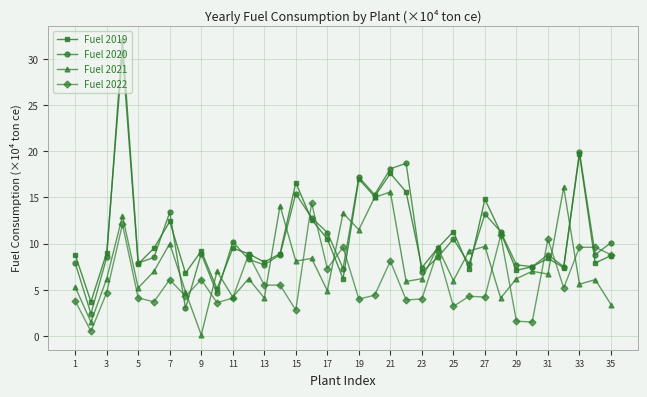

How many lines are shown in the chart?

4